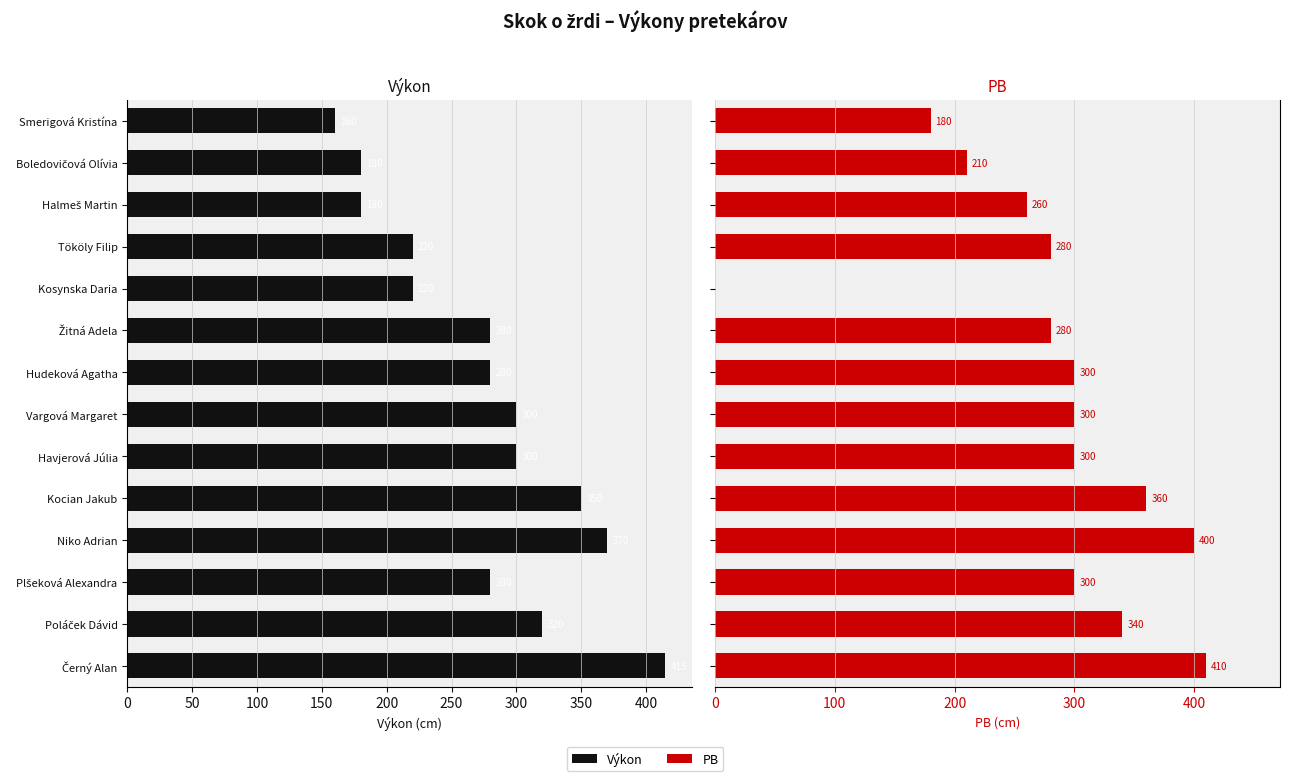

At how many categories does at least one series exceed 223?

11